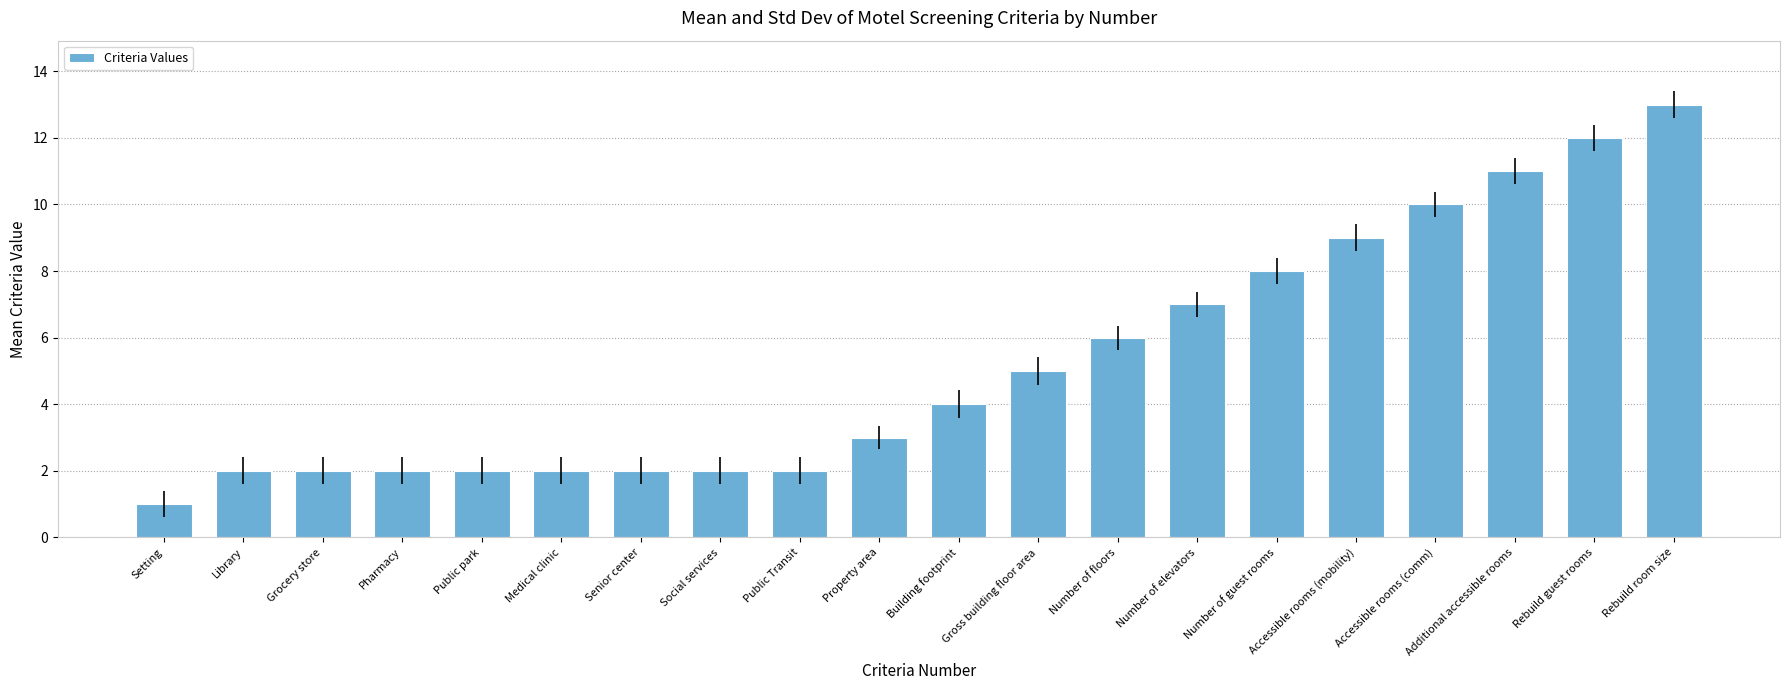

True or false: the data shows 16 at Accessible rooms (mobility).

False